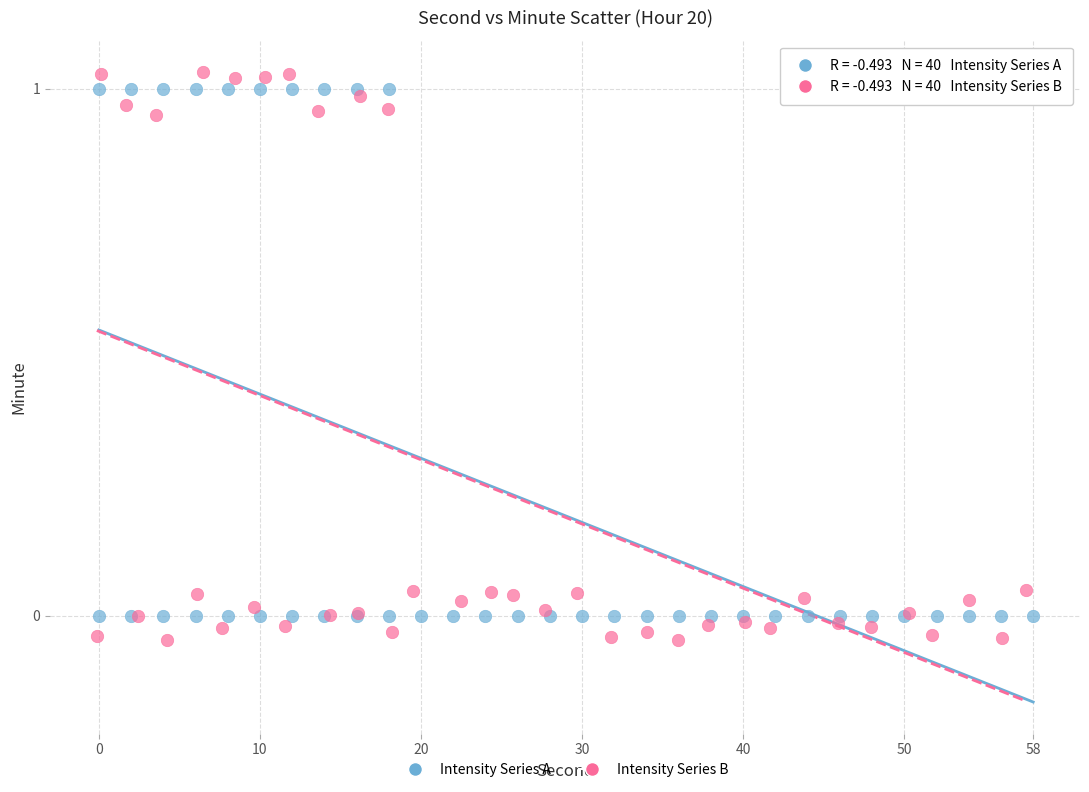

Which series reaches the minimum Y coordinate?

Intensity Series B